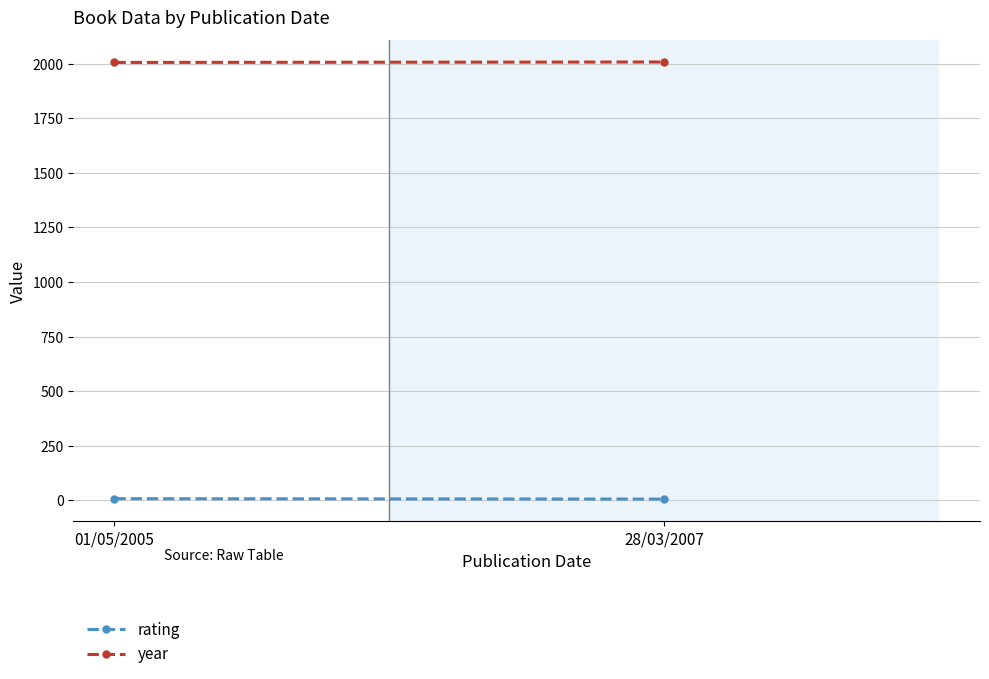

What is the smallest value displayed?

6